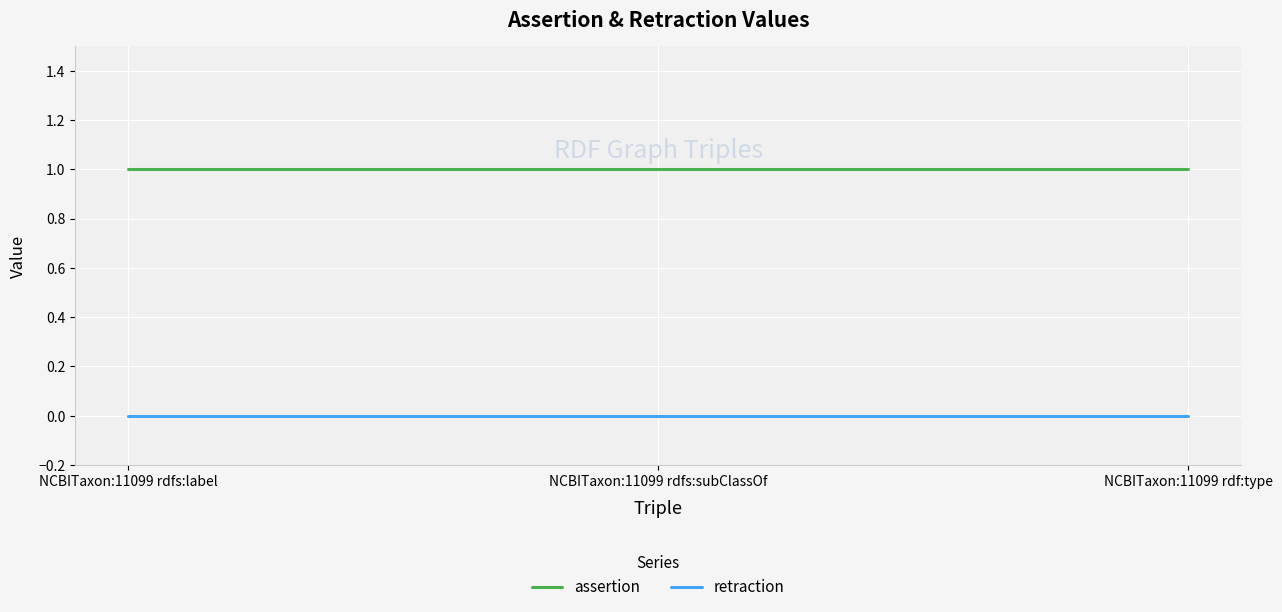

What position from the left is NCBITaxon:11099 rdf:type?

3